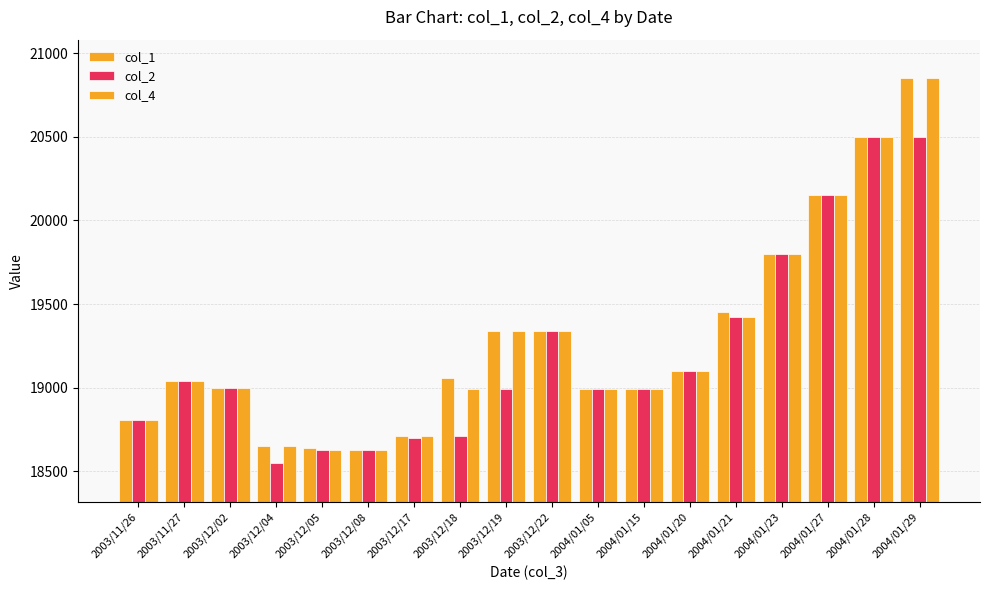

Does the chart contain any negative values?

No